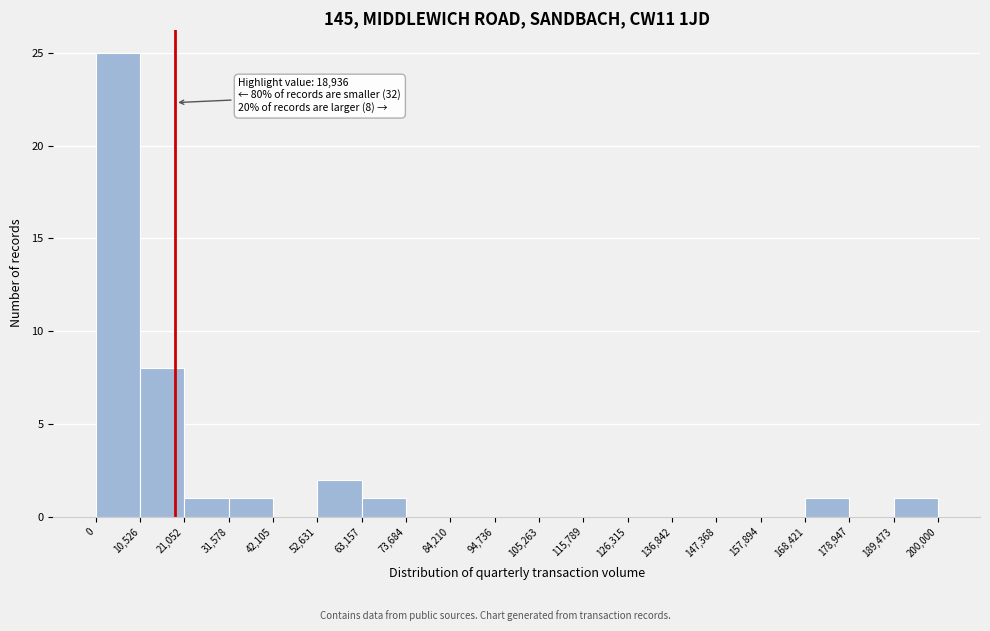

Over which range of the x-axis is the bar tallest?

0 to 10,526